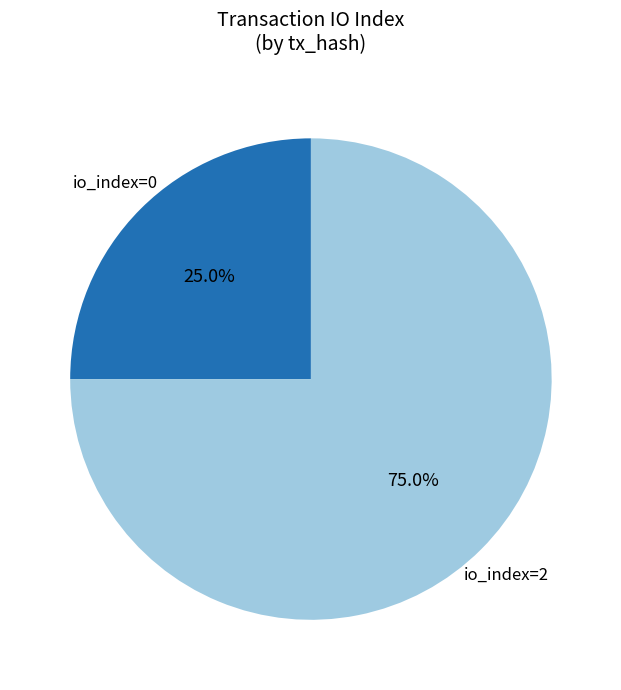

Is there a majority slice in this chart?

Yes